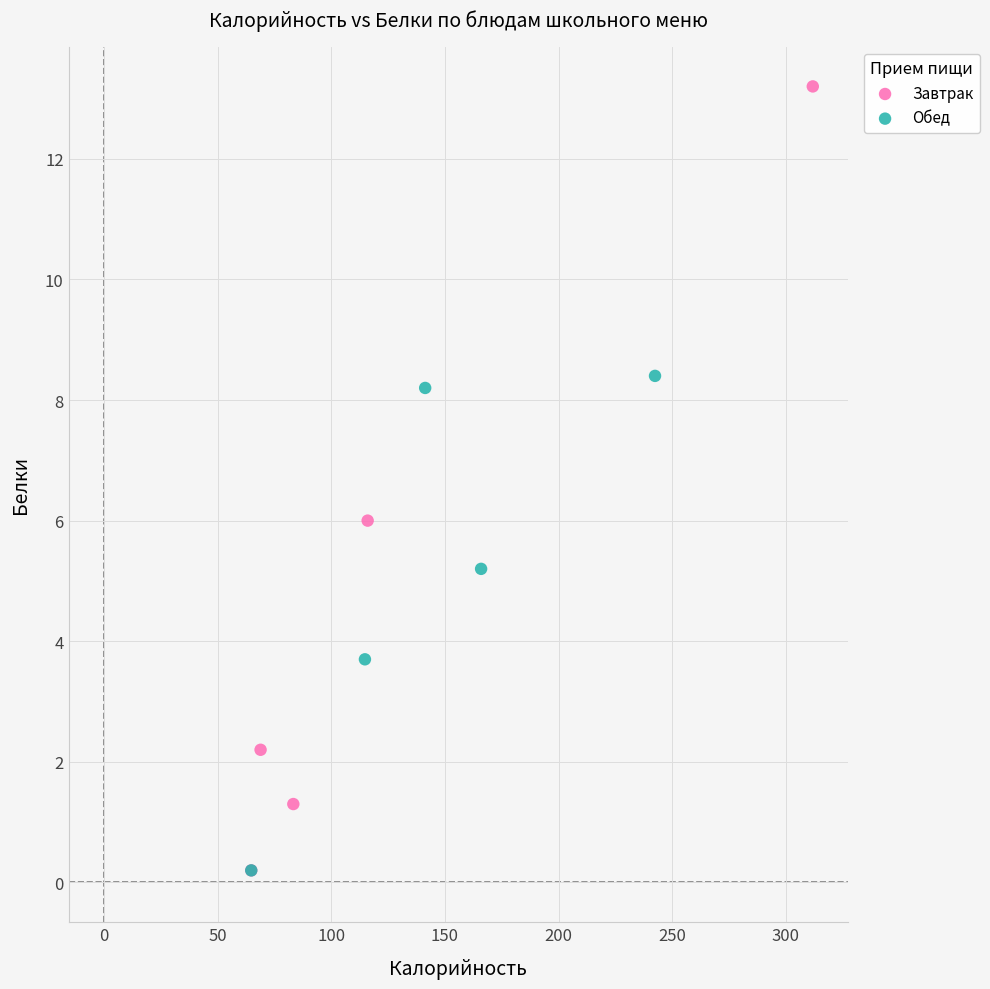

Which series has the largest Y range (max minus min)?

Завтрак